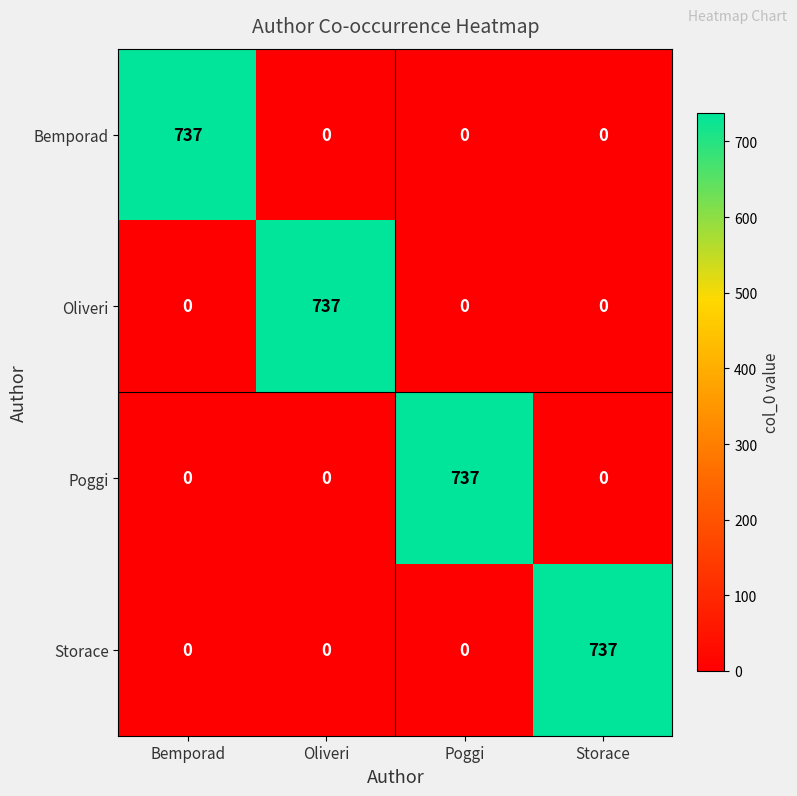

Reading left to right, list all the values displayed in this chart.

Bemporad: 737	0	0	0
Oliveri: 0	737	0	0
Poggi: 0	0	737	0
Storace: 0	0	0	737